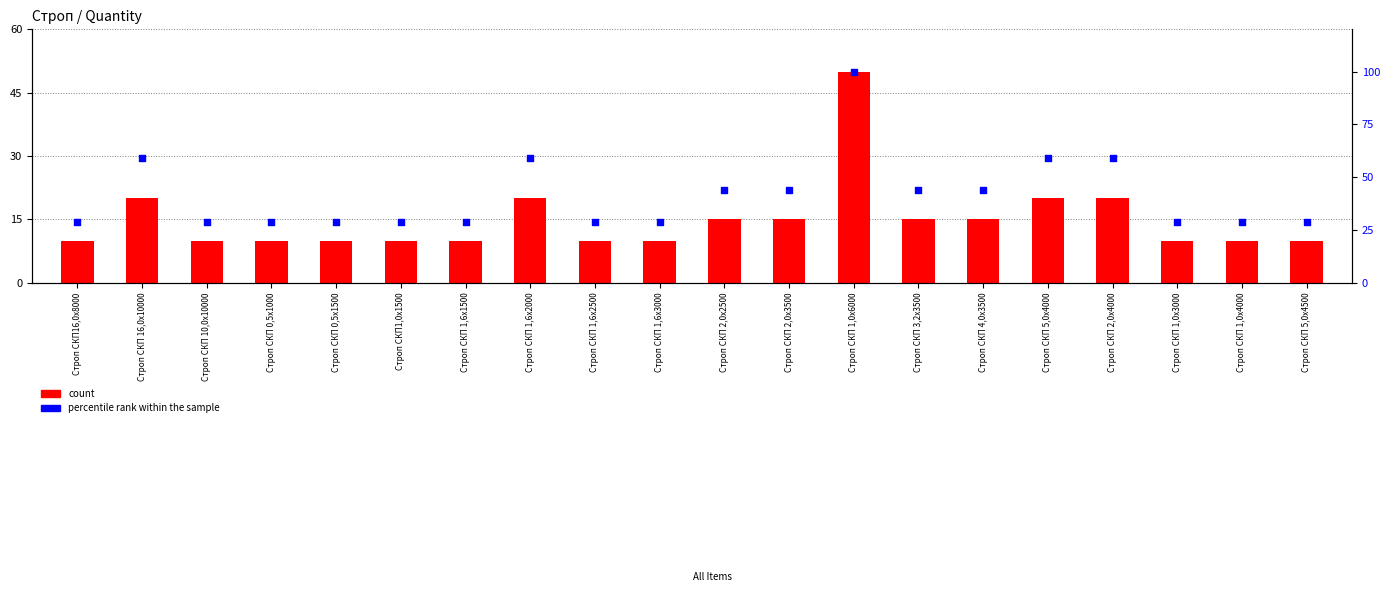

Which series has the largest Y range (max minus min)?

percentile rank within the sample